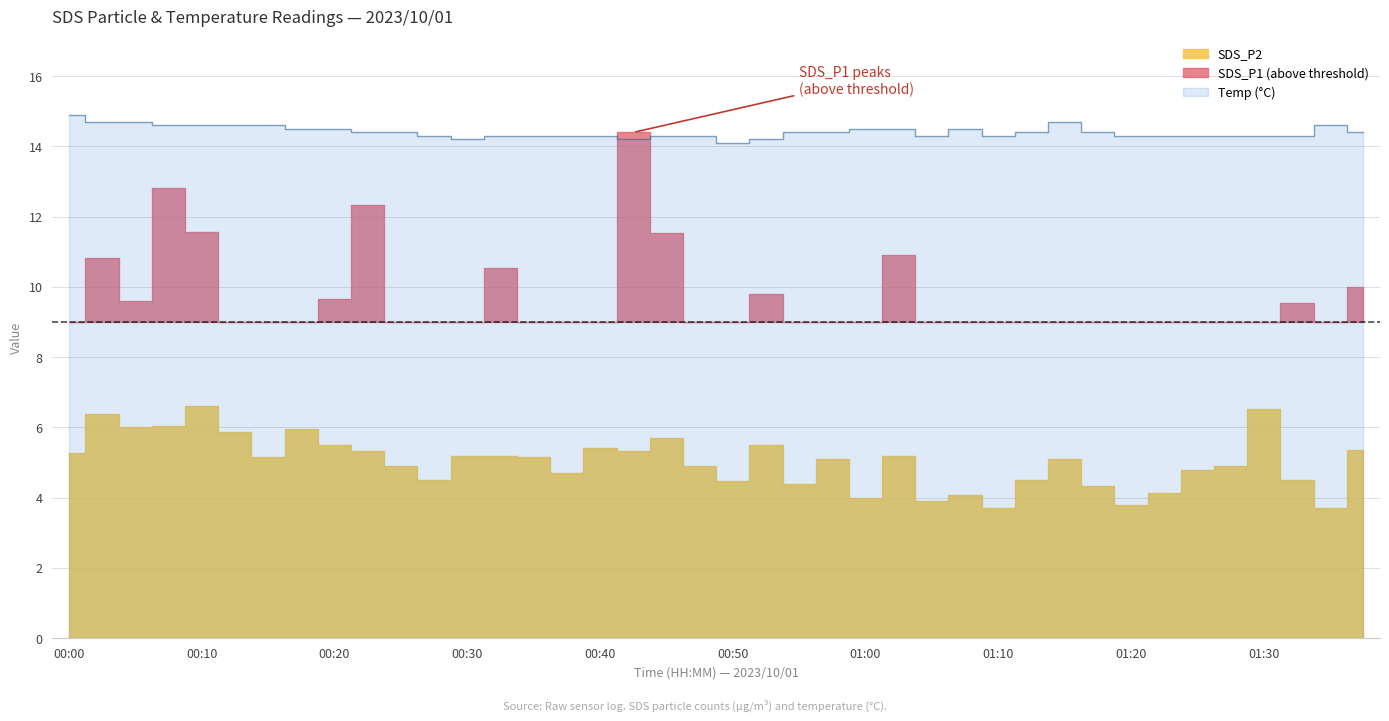

Which has a higher value, 00:15 or 00:42?

00:42